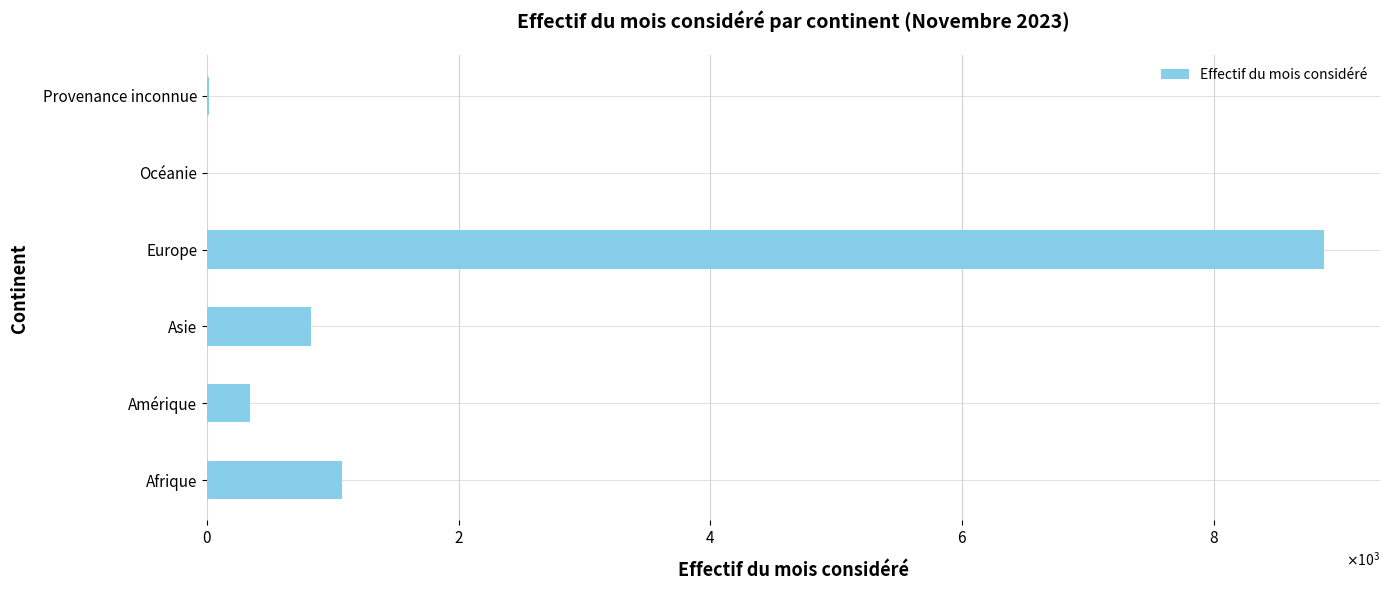

Are the bars horizontal?

Yes